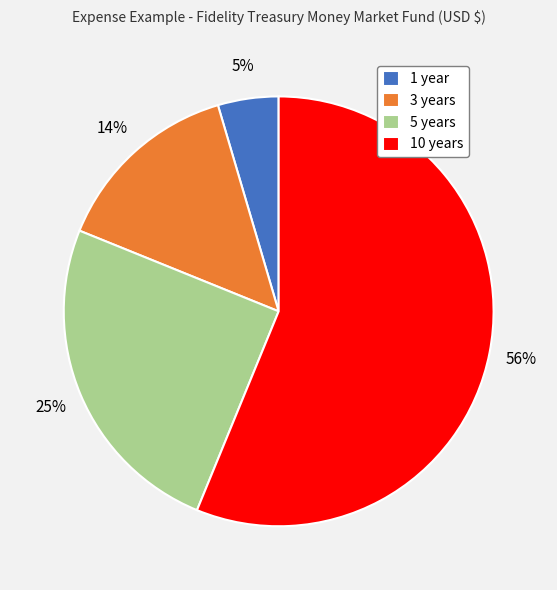

Count the number of slices in the pie.

4